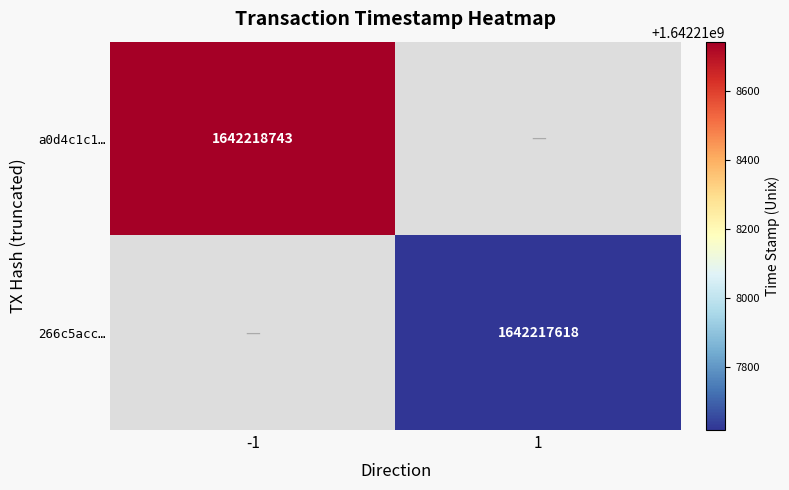

Reading left to right, extract all data points from this chart.

a0d4c1c1820d68f3bf7df2cddf0e4ab7be64b46: -1	1642218743
266c5acce10ee3239ee1f726d6db410d4379c43: 1	1642217618